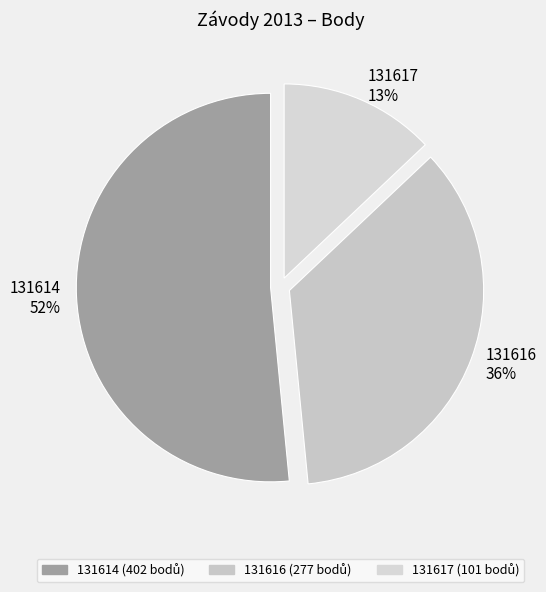

What is the largest slice in the pie chart?

131614